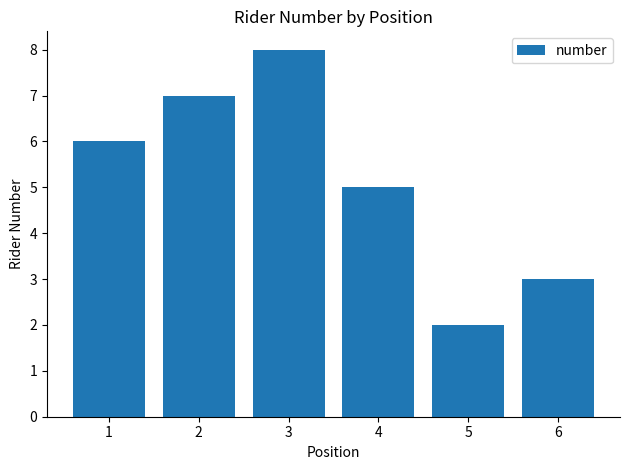

Read the value at 1.

6